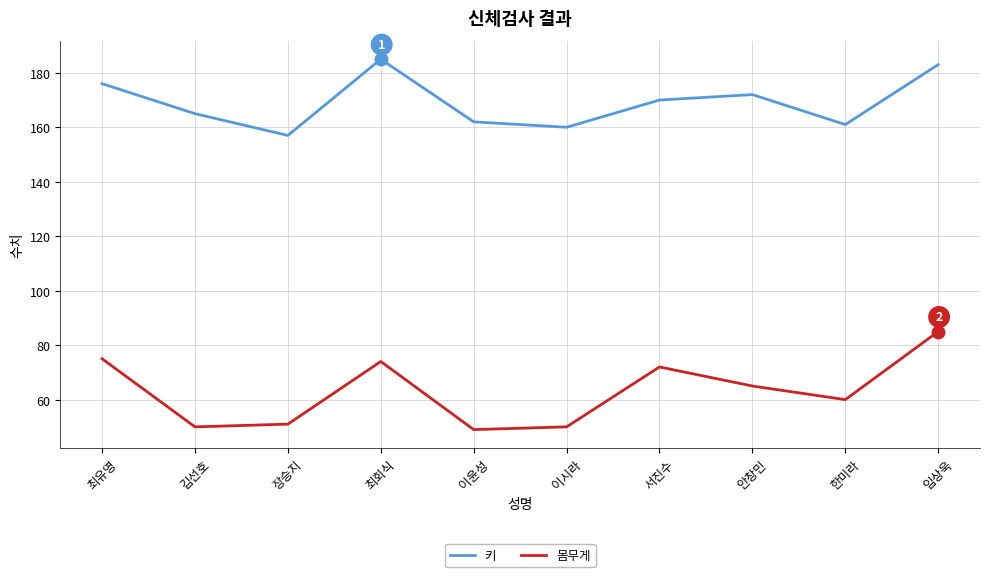

What is the maximum value shown in the chart?

185